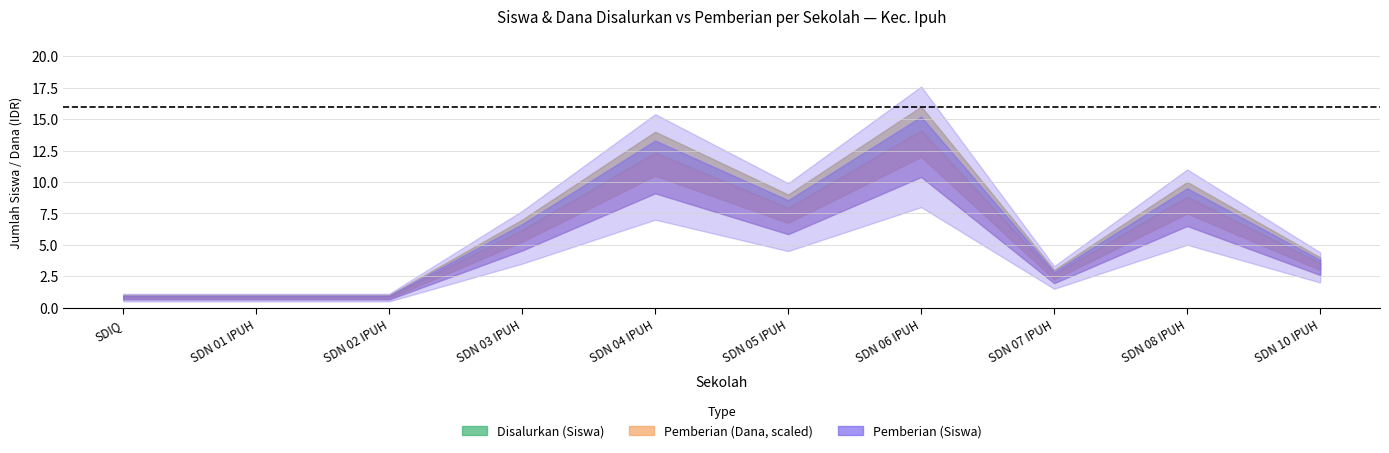

Where does the Pemberian (Siswa) series first go above 7?

SD NEGERI 04 IPUH